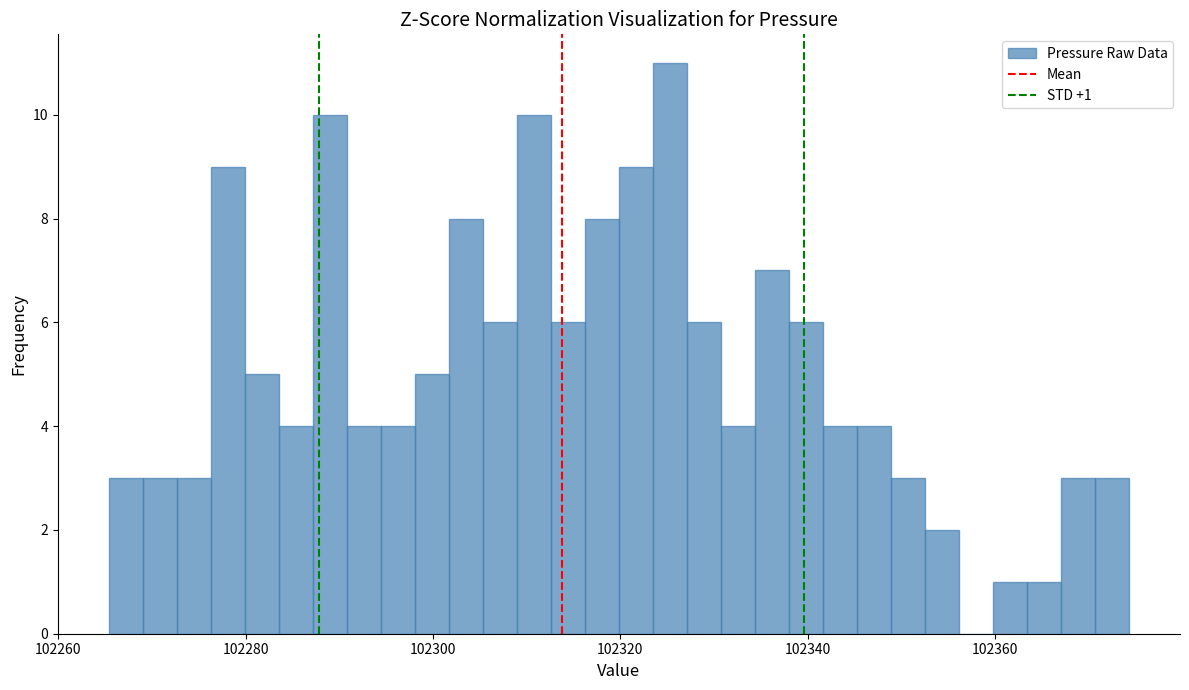

Around what value on the x-axis is the tallest bar? Give the approximate position of its centre, as read against the axis.

102326